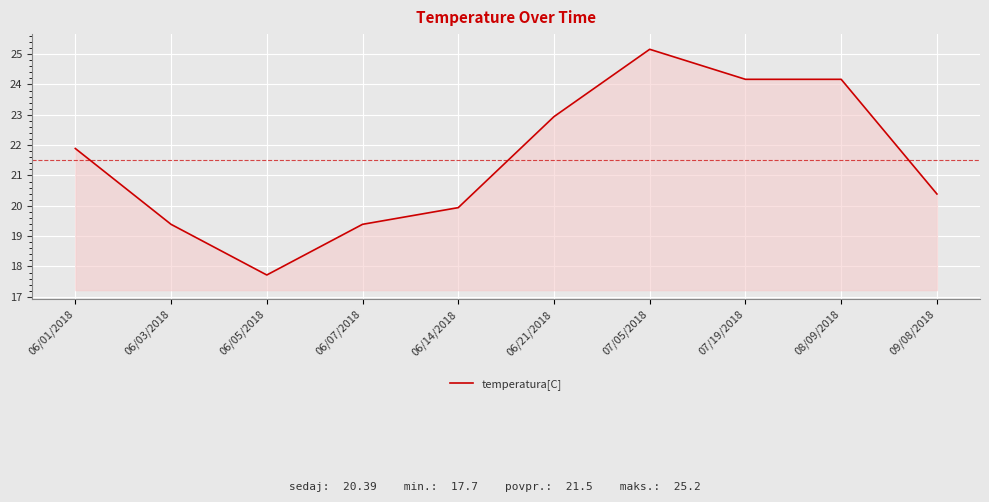

True or false: there are more than 2 points higher than both neighbors.

False